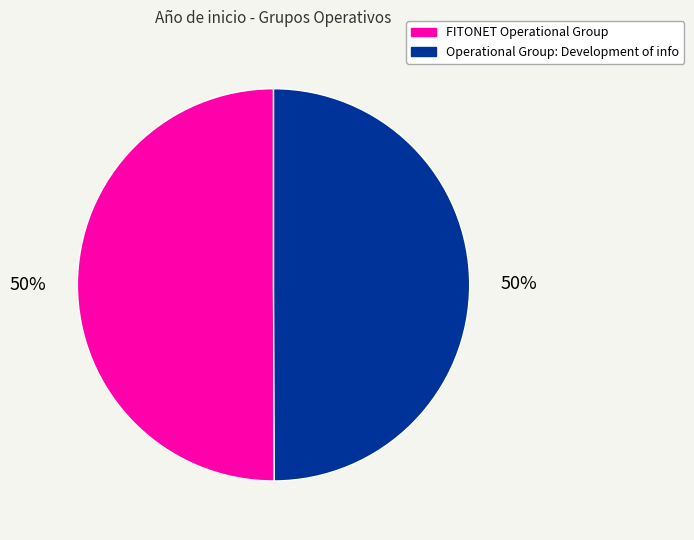

Approximately how many times larger is the value at Operational Group: Development of info compared to FITONET Operational Group?

1.0